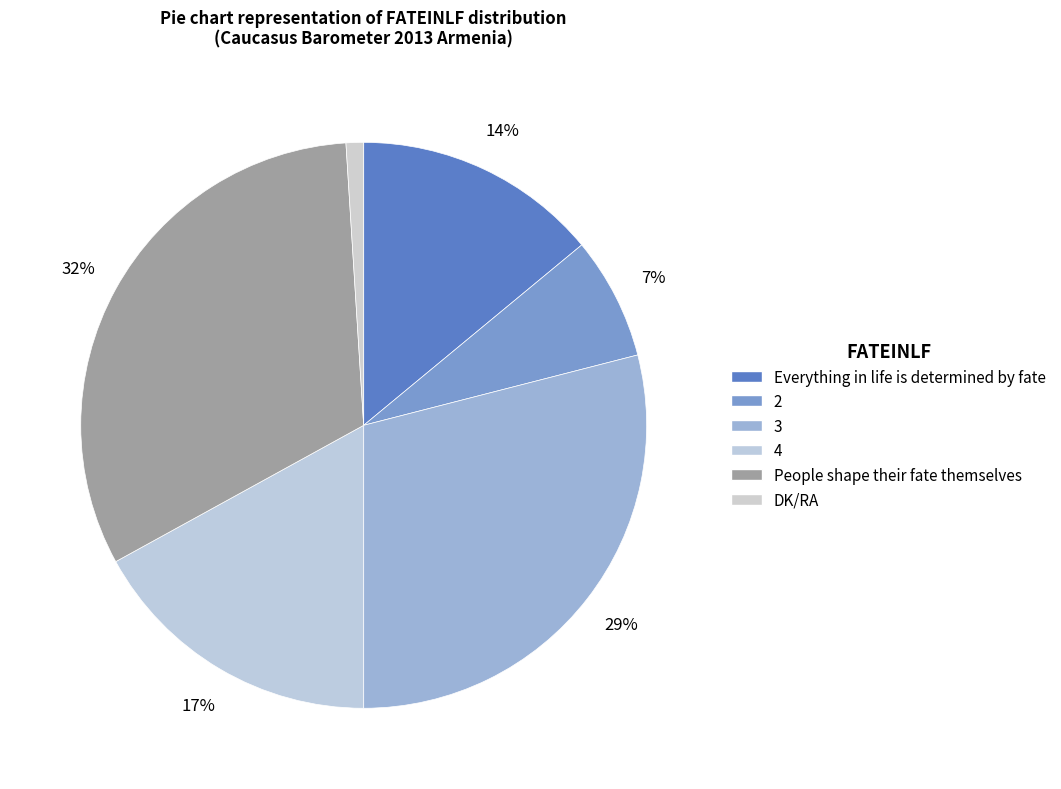

True or false: 2 accounts for 12% of the total.

False